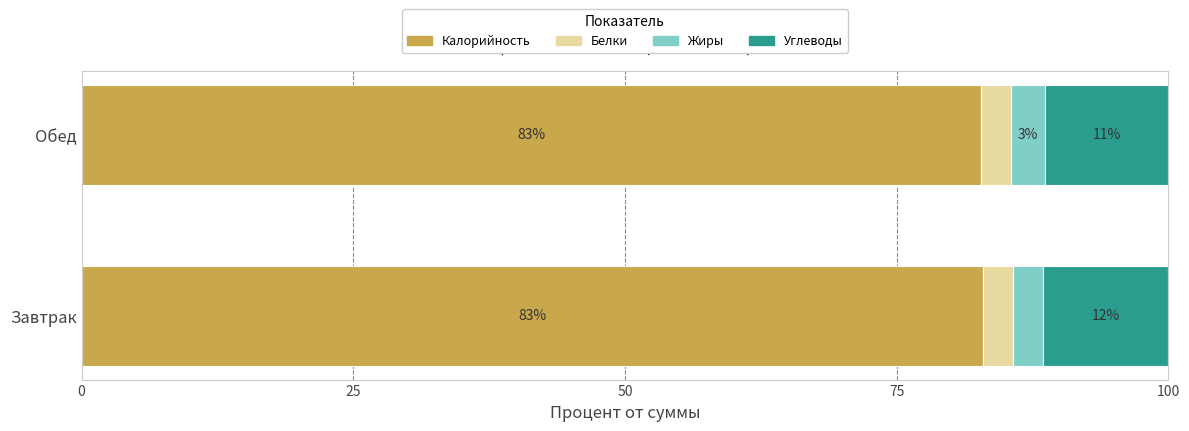

What are all the series names shown in the legend?

Калорийность, Белки, Жиры, Углеводы